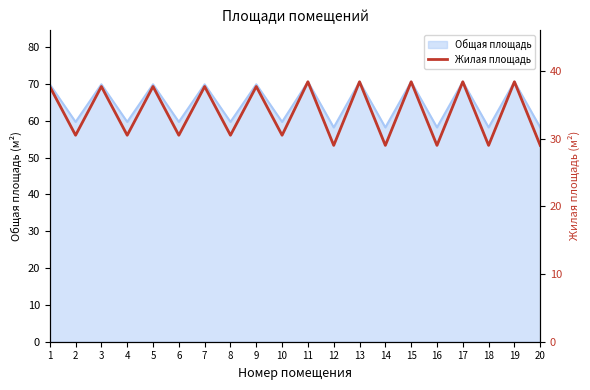

The value at 11 is 69.1. True or false?

False